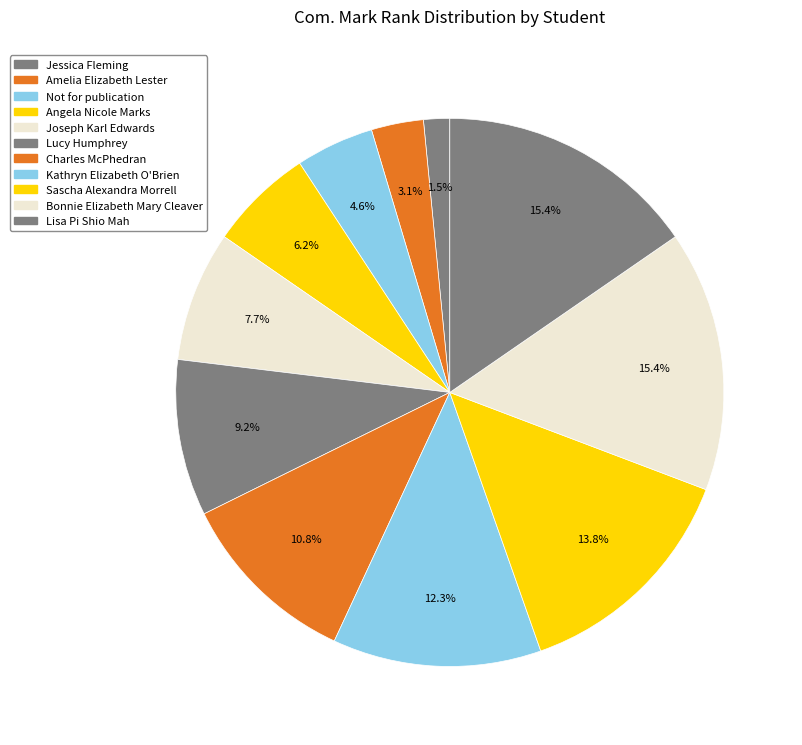

Count the number of slices in the pie.

11